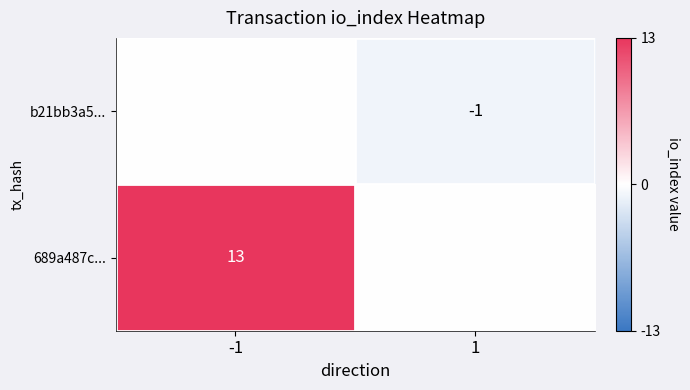

Which category has the highest value in the 689a487c... series?

-1